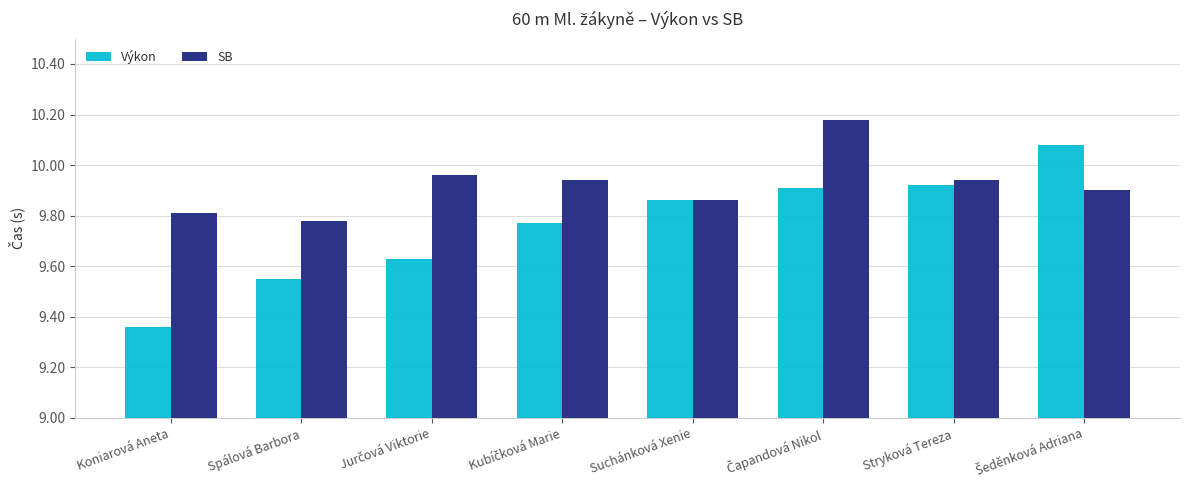

How many bars are there in each group?

2